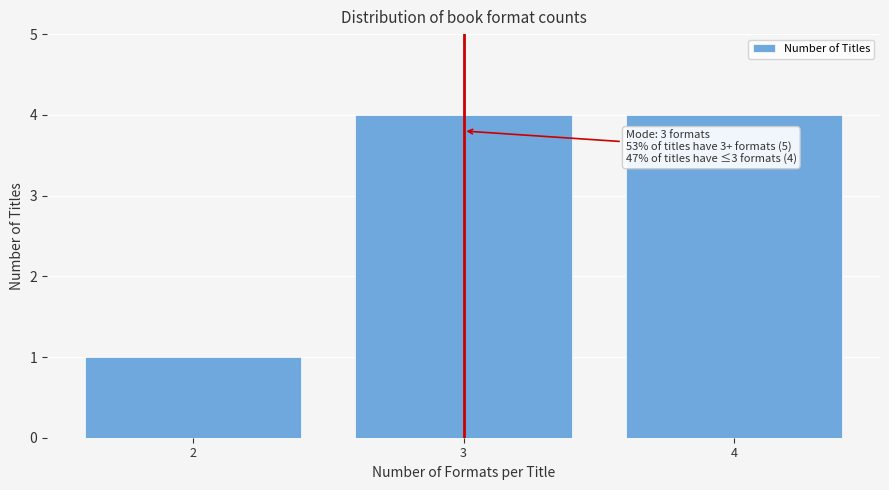

Reading left to right, transcribe all the data shown in this chart.

2=1	3=4	4=4